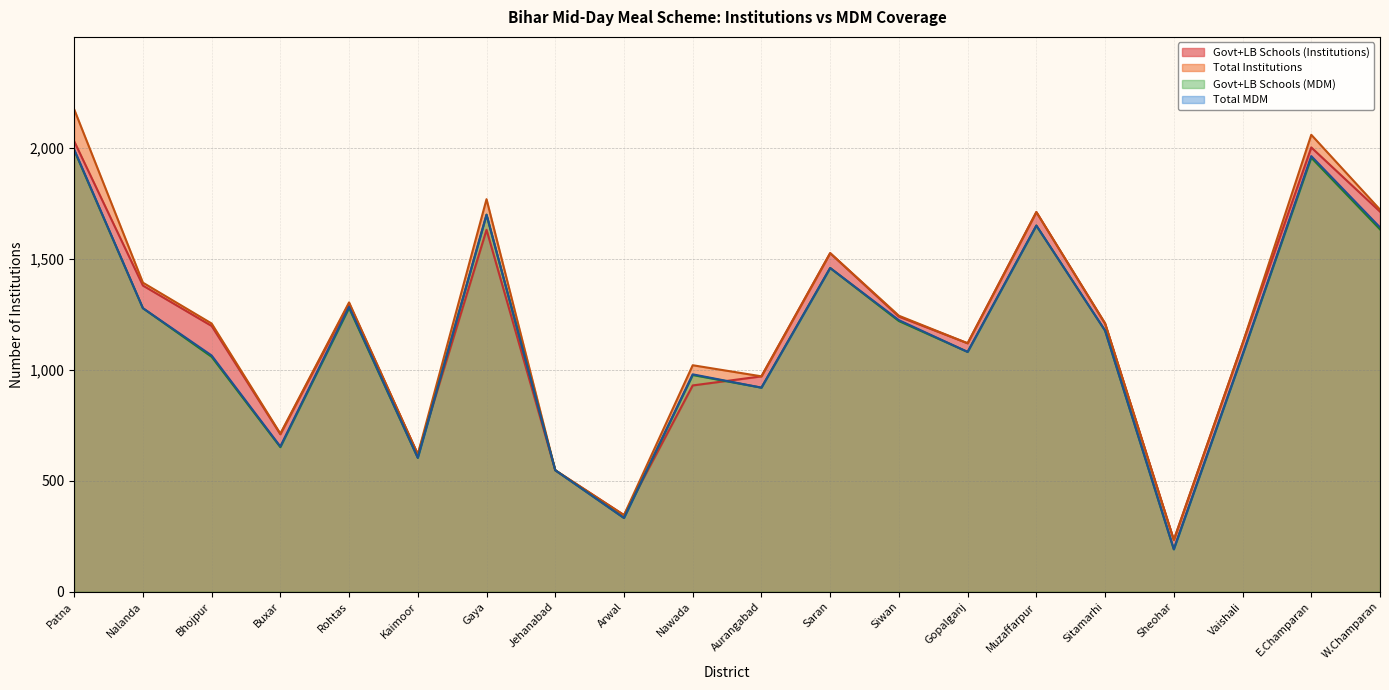

What is the label of the 13th point from the right?

Jehanabad